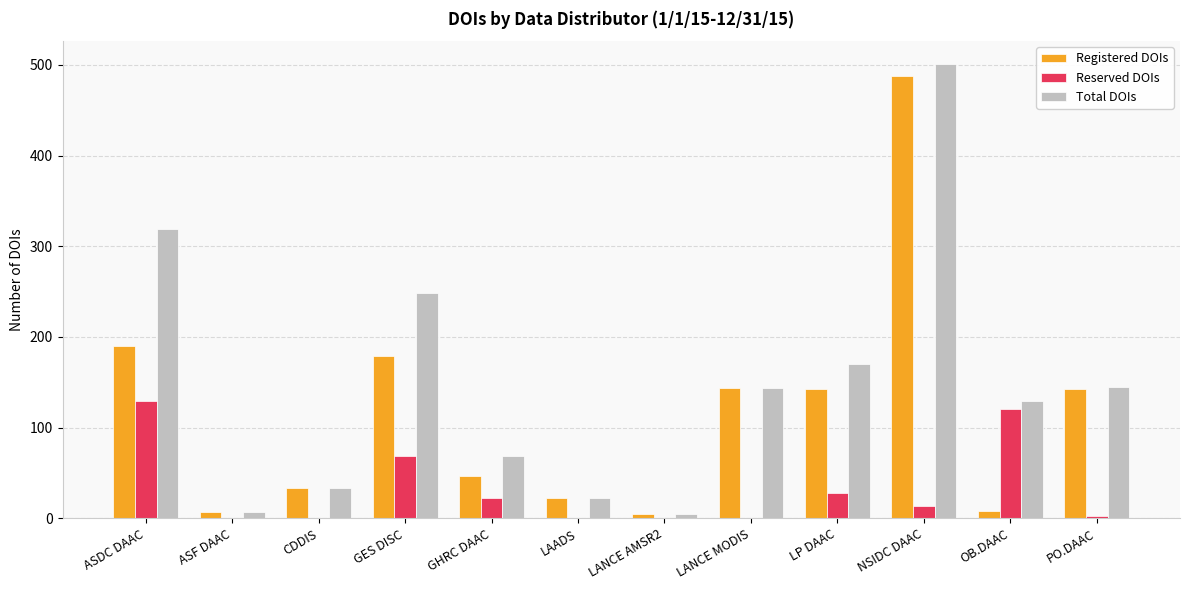

What value does the Total DOIs series have at LANCE MODIS?

144